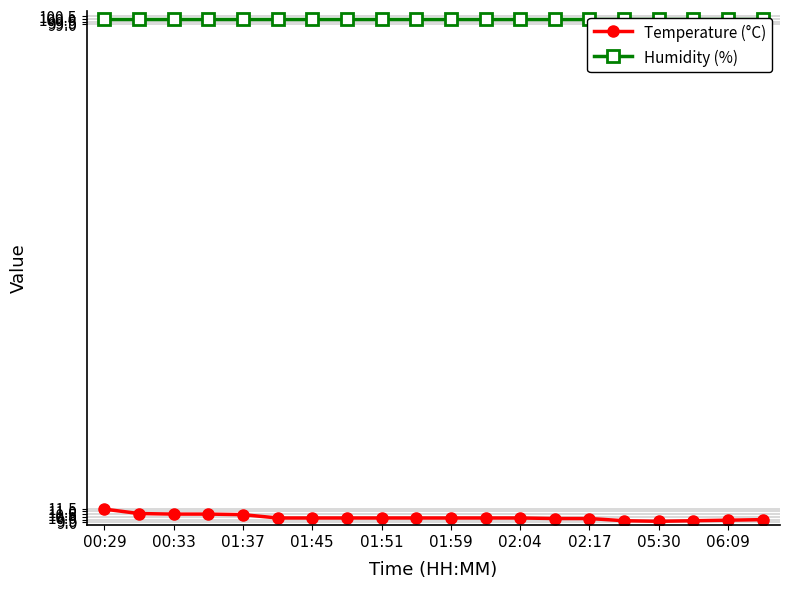

What is the lowest value of the Temperature (°C) series?

9.2